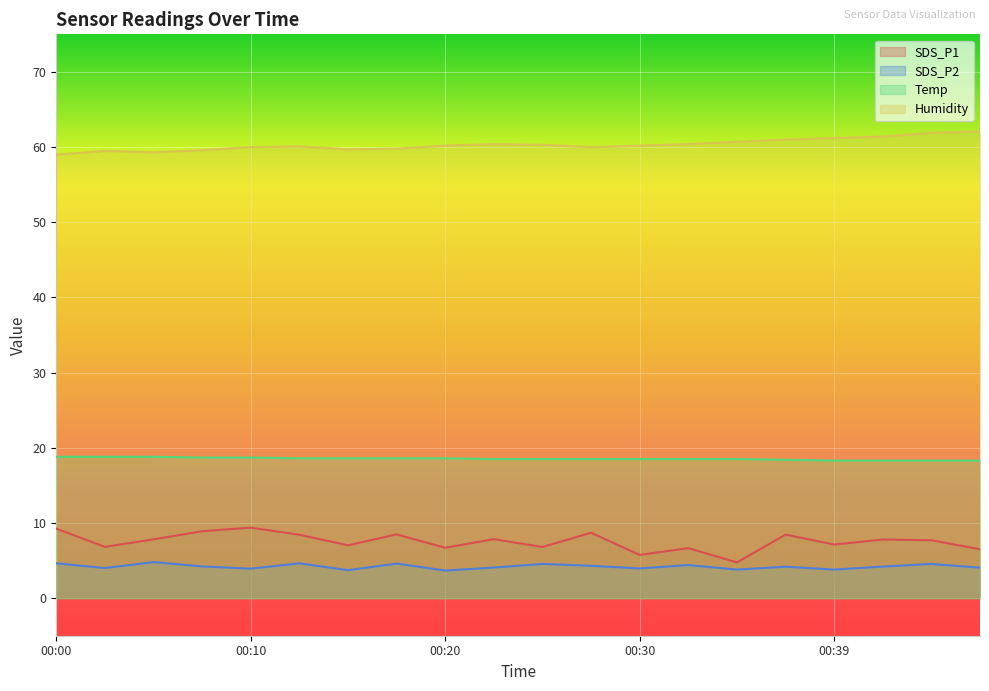

Where does the SDS_P1 series first go above 7?

00:00